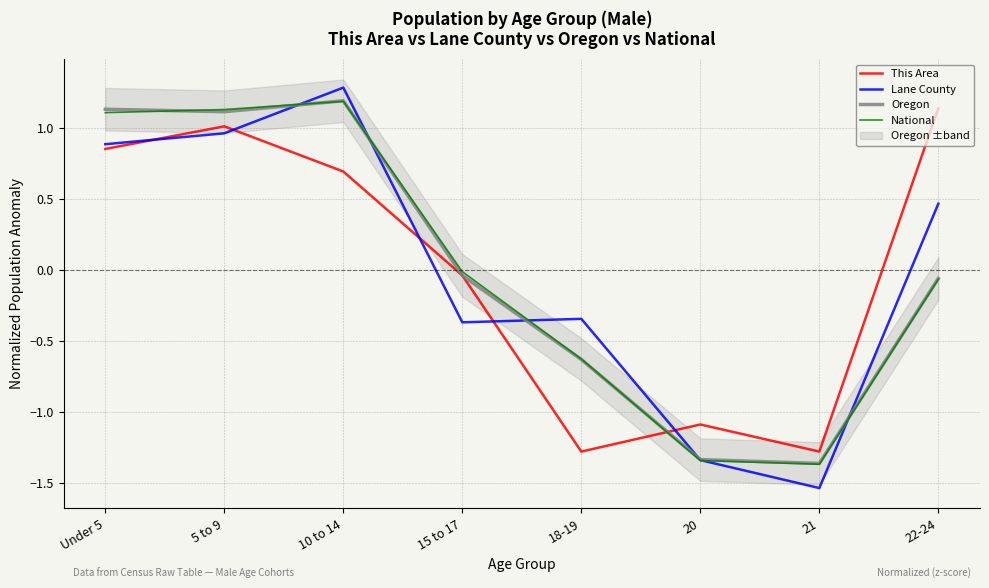

What is the label of the 7th point from the left?

21